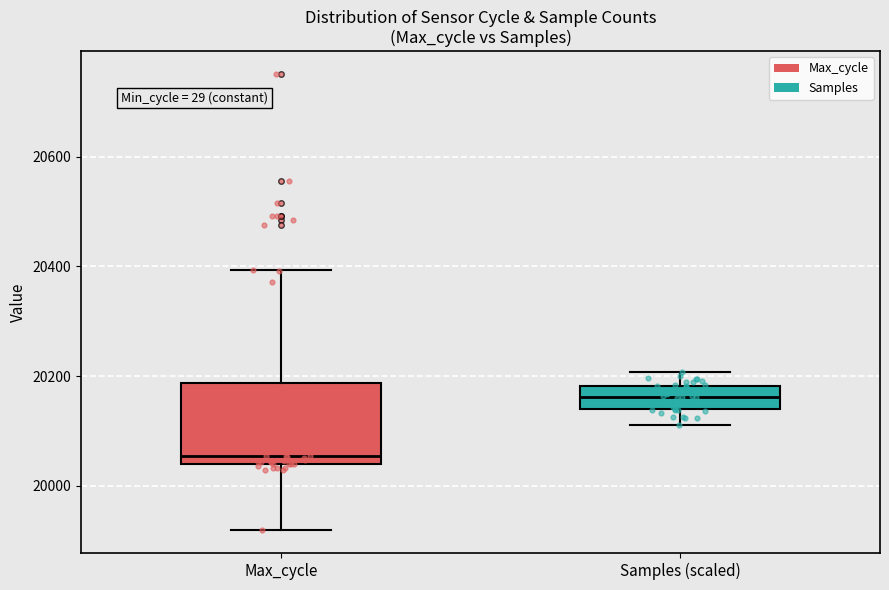

Which box is the tallest, from its lower edge to its upper edge?

Max_cycle